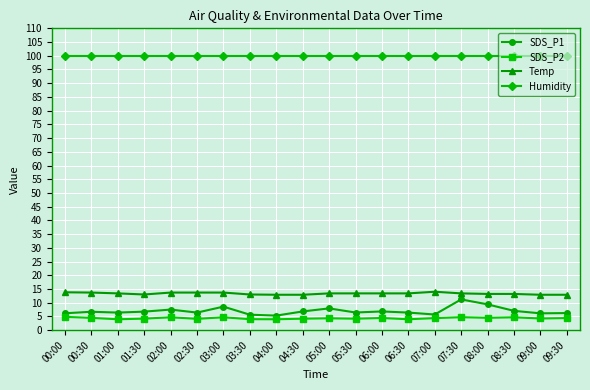

What is the average value of the SDS_P1 series?

7.0